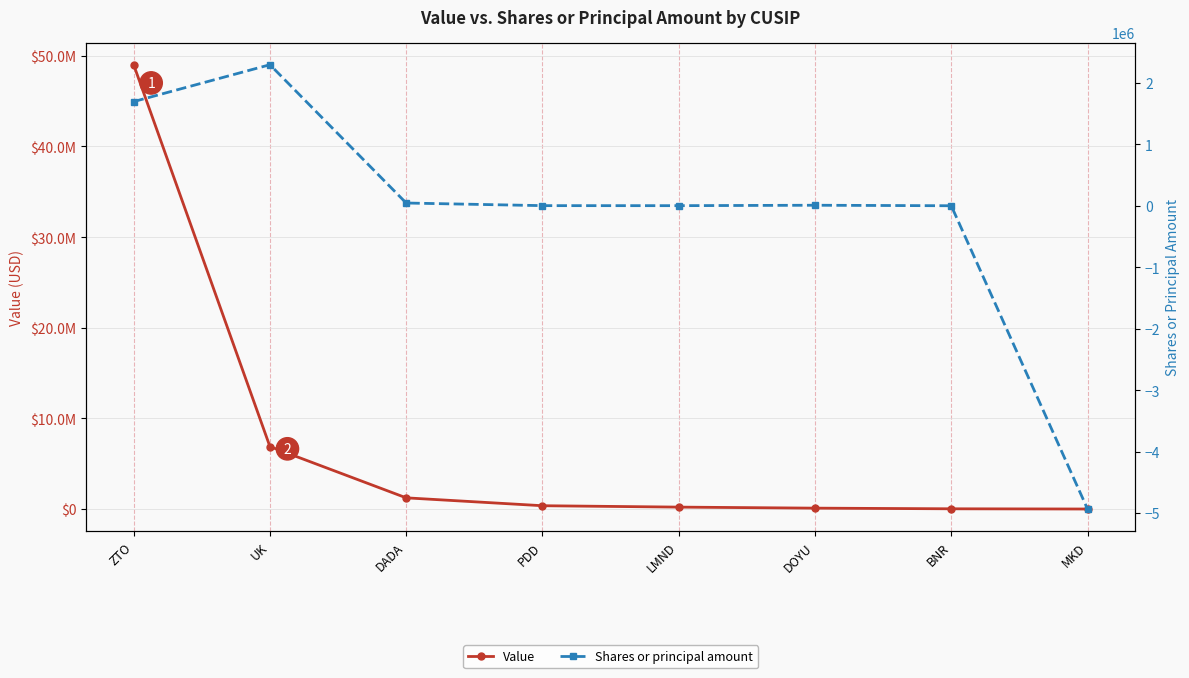

Count the number of data series in this chart.

2